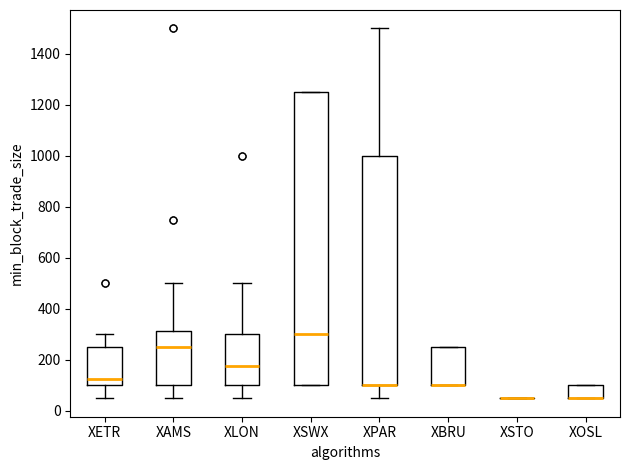

Reading left to right, transcribe this box plot: for each box, give where its median line is, the range the box spans, and where its two whiskers end, as read against the y-axis. The values are not printed on the chart, so give them approximately, as read against the axis.

XETR: median 120, box 100 to 260, whiskers 60 to 300
XAMS: median 260, box 100 to 320, whiskers 60 to 500
XLON: median 180, box 100 to 300, whiskers 60 to 500
XSWX: median 300, box 100 to 1260, whiskers 100 to 1260
XPAR: median 100 (drawn on the box's lower edge), box 100 to 1000, whiskers 60 to 1500
XBRU: median 100 (drawn on the box's lower edge), box 100 to 260, whiskers 100 to 260
XSTO: box collapsed to a line at 60, whiskers 60 to 60
XOSL: median 60 (drawn on the box's lower edge), box 60 to 100, whiskers 60 to 100